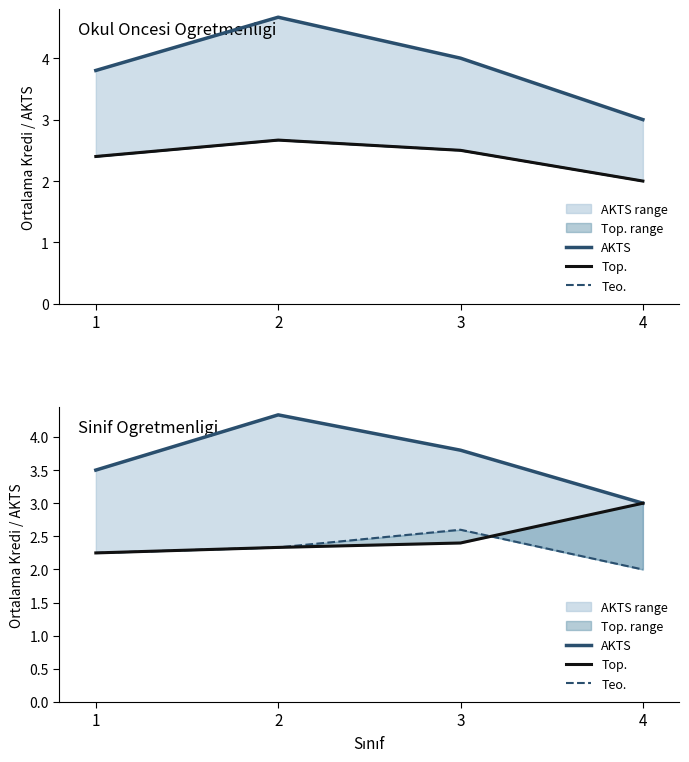

List the labels in order of Teo. value, smallest first.

4, 1, 2, 3